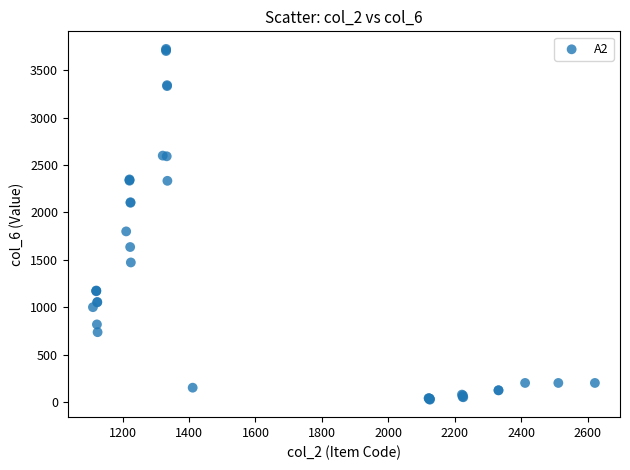

What Y value in the scatter plot is closest to 1875?

1800